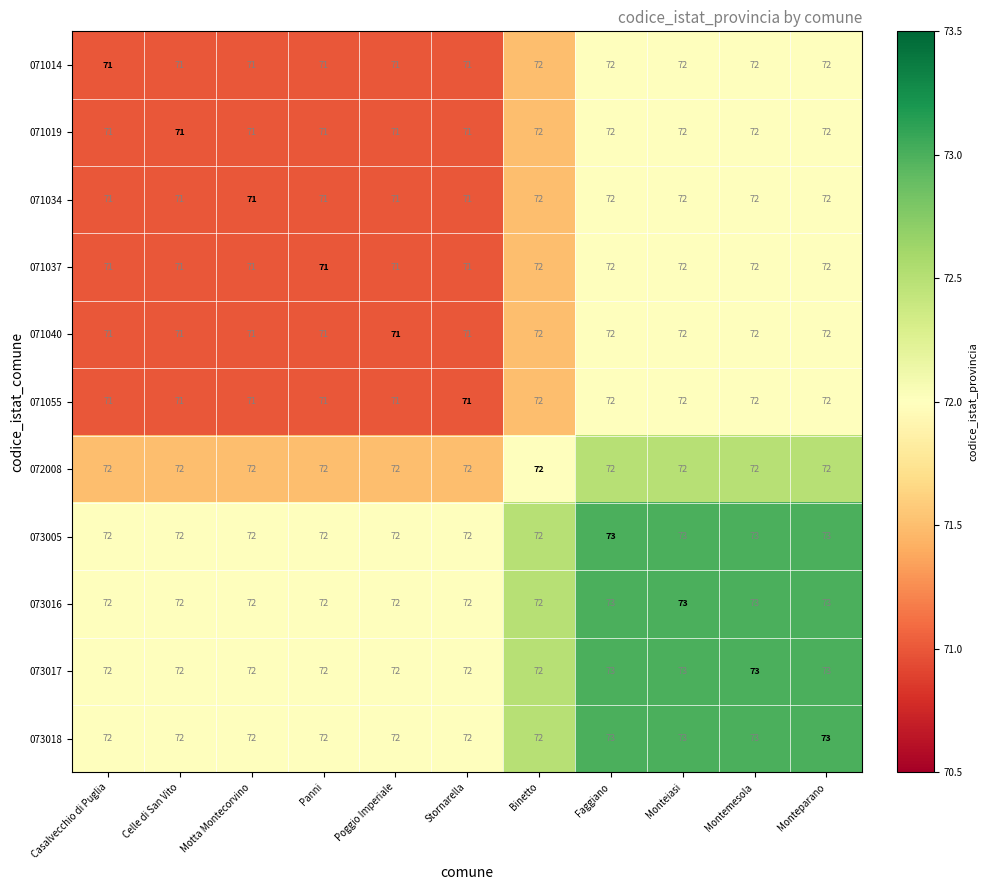

How many series are shown in this chart?

11